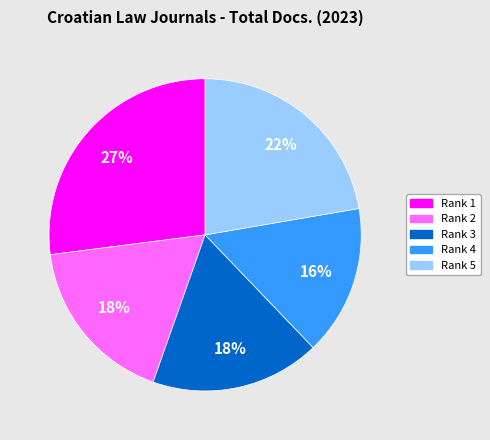

Is there any slice that represents more than half of the pie?

No